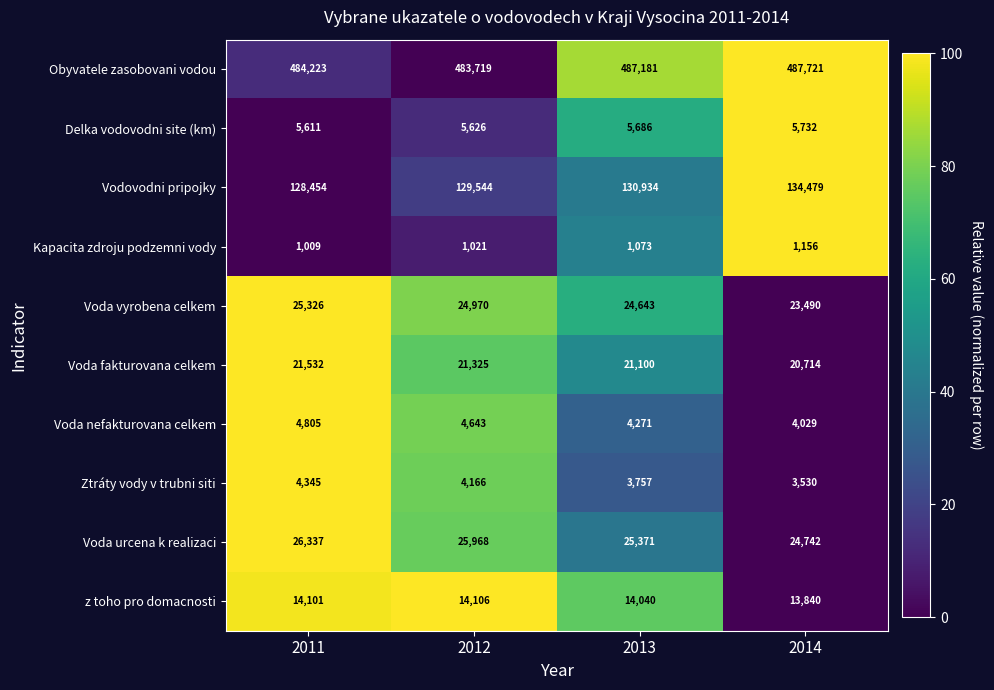

What is the difference between the maximum and second lowest values in the Obyvatele zasobovani vodou series?

3498